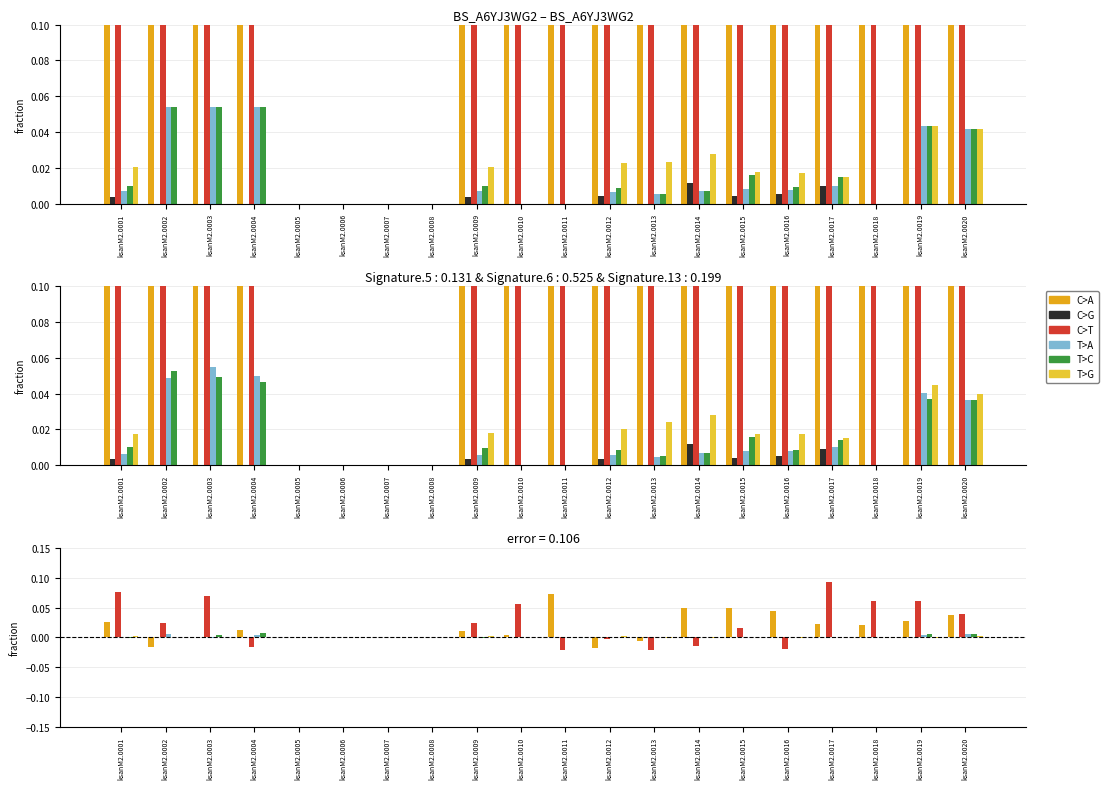

How many data points does each series have?

20